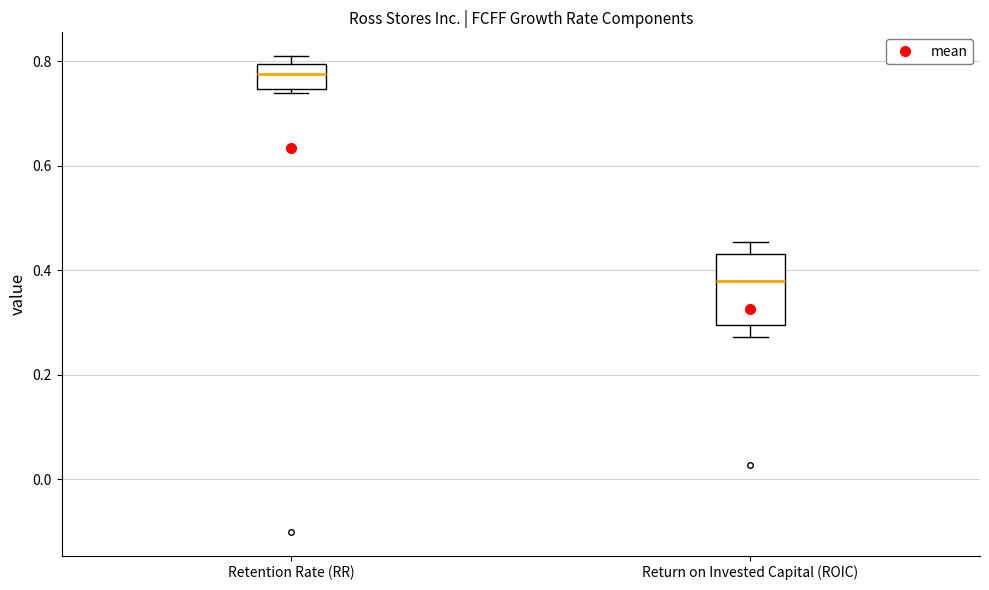

Which box has the lowest median line?

Return on Invested Capital (ROIC)